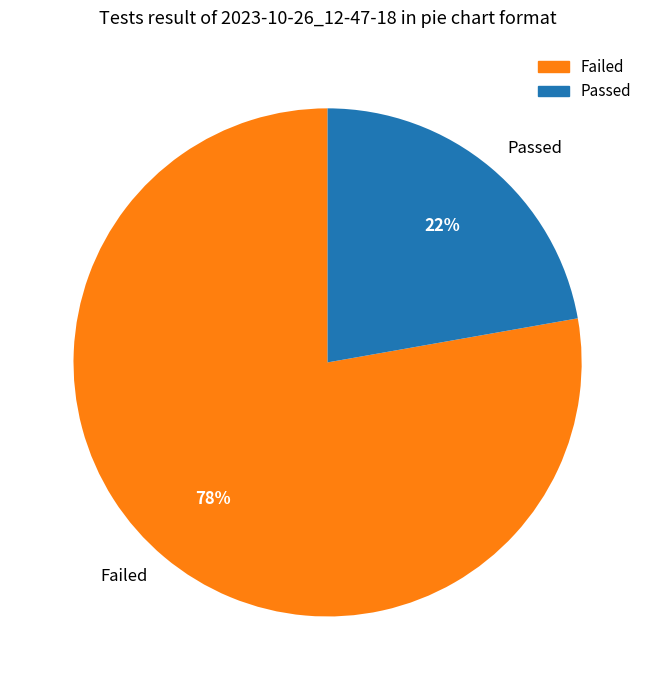

To the nearest percent, what is the combined percentage of Passed and Failed?

100%